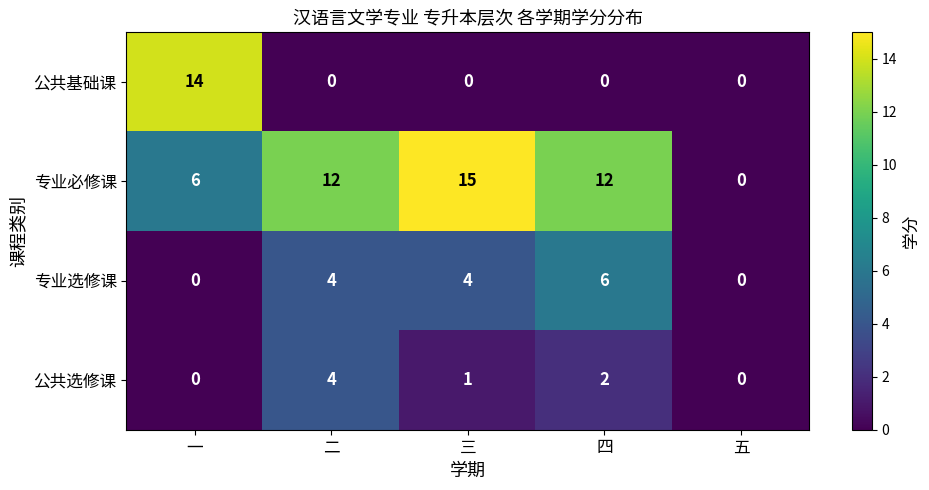

What is the spread (max minus min) of values at 四?

12